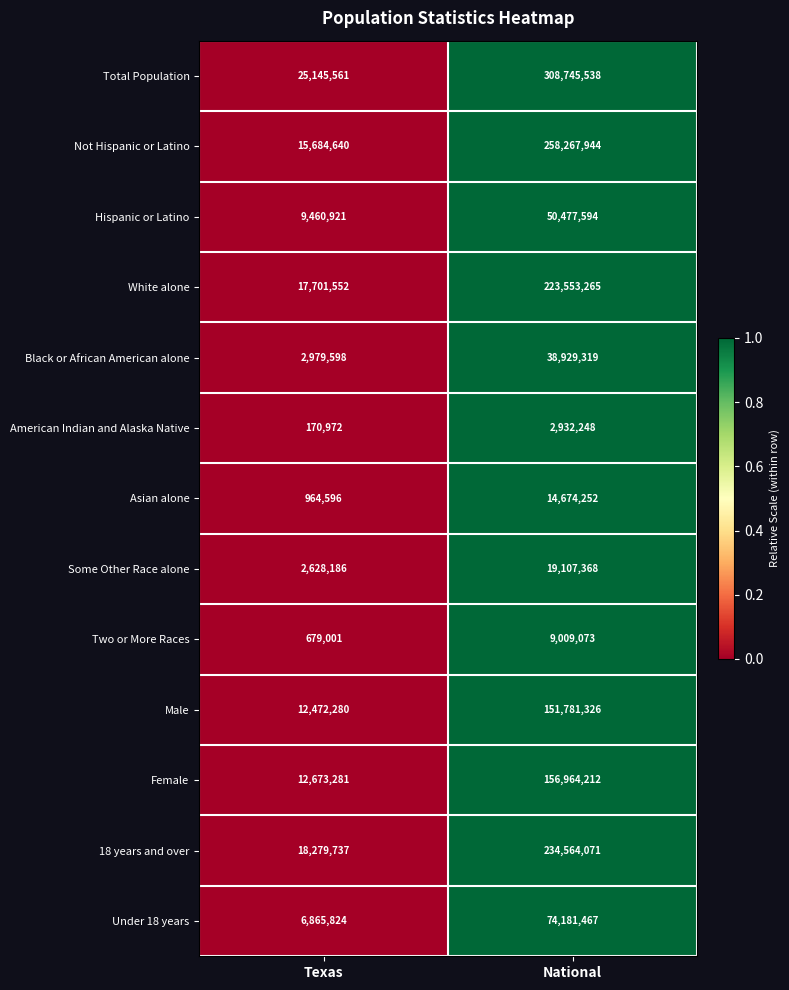

Rank the series by their maximum value, from highest to lowest.

Total Population, Not Hispanic or Latino, 18 years and over, White alone, Female, Male, Under 18 years, Hispanic or Latino, Black or African American alone, Some Other Race alone, Asian alone, Two or More Races, American Indian and Alaska Native